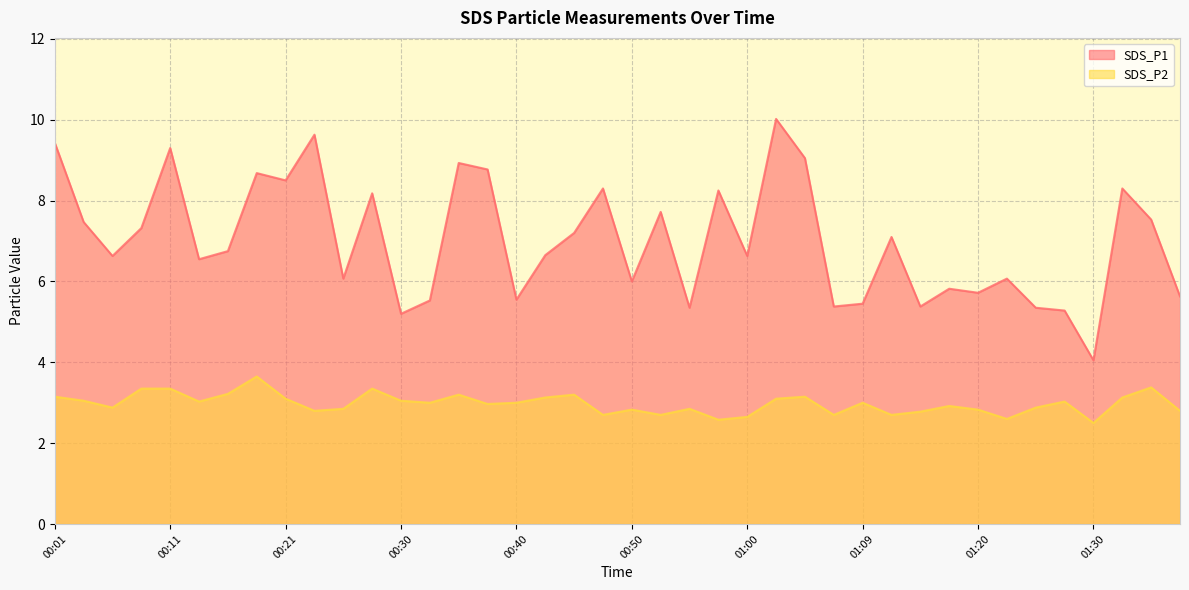

The value of SDS_P1 at 00:33 is 8.7. True or false?

False